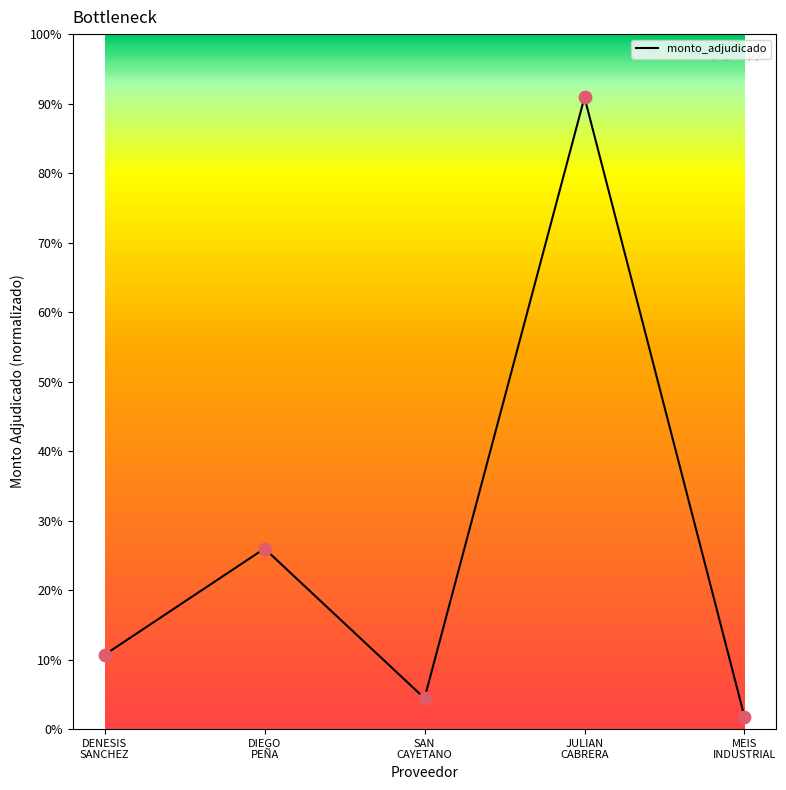

What is the change in value from DIEGO
PEÑA to JULIAN
CABRERA?

+64.9